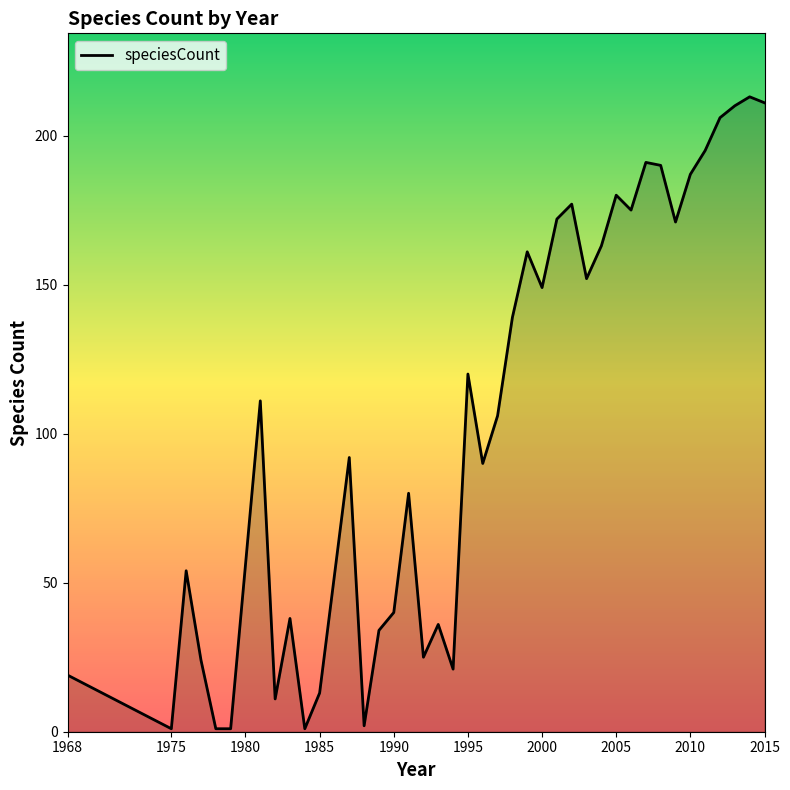

What is the difference between the maximum and minimum values?

212